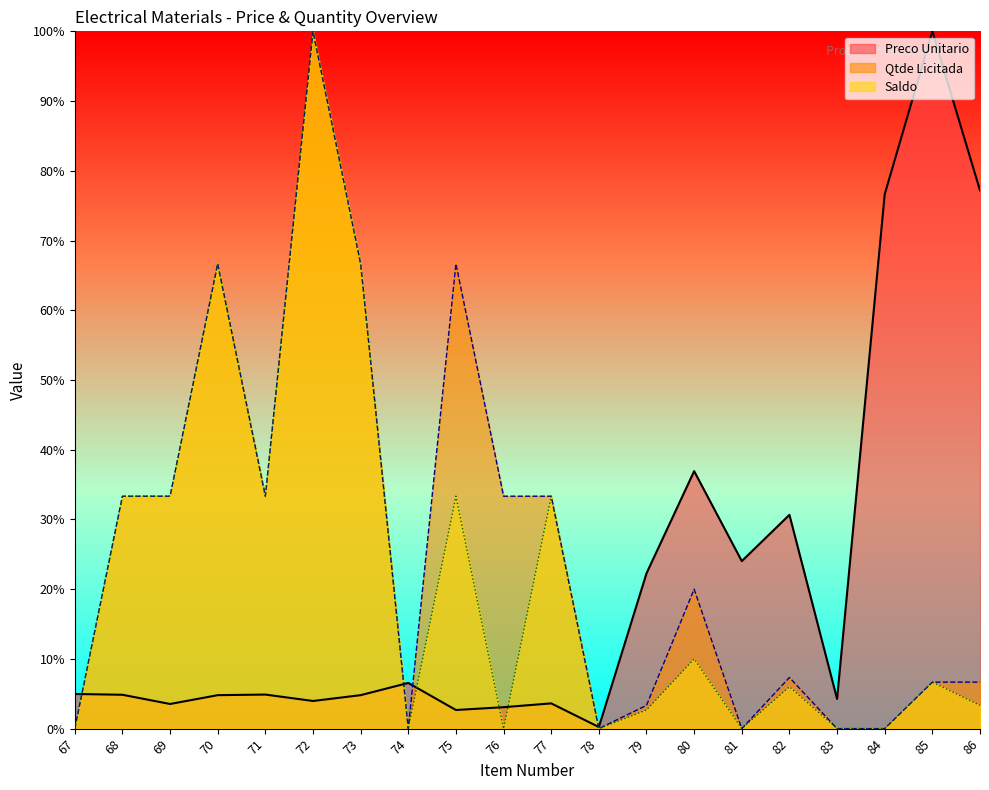

At which category does Qtde Licitada reach its first local valley?

71